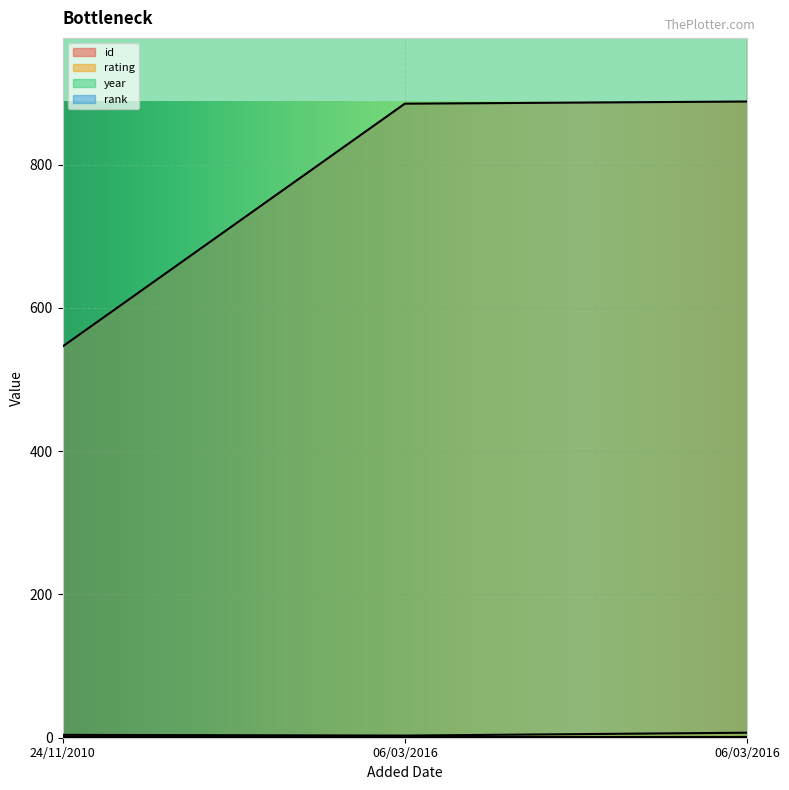

Reading left to right, what are all the values shown in this chart?

id: 24/11/2010=546	06/03/2016=885	06/03/2016=888
rating: 24/11/2010=4	06/03/2016=3	06/03/2016=7
year: 24/11/2010=2006	06/03/2016=2006	06/03/2016=2016